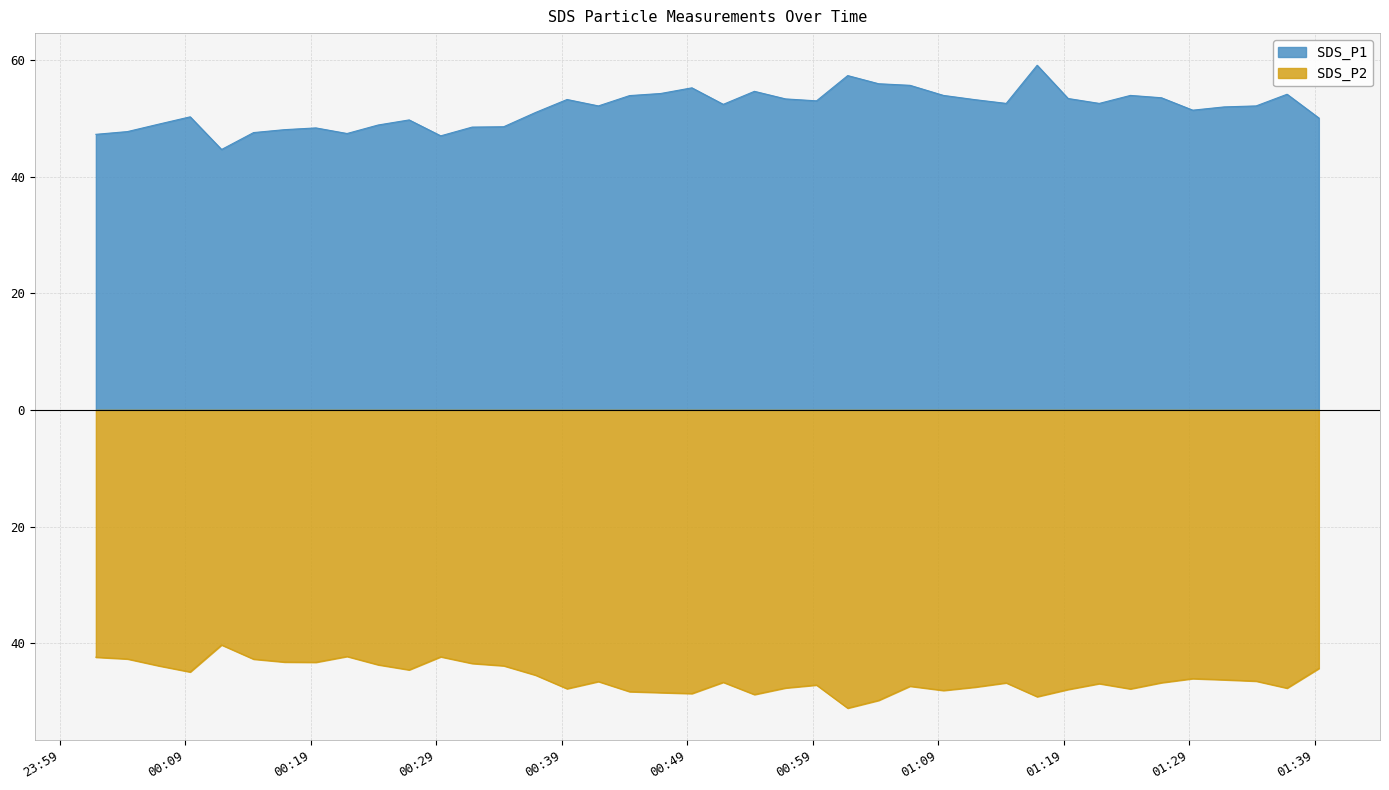

Does the chart display data point markers on the line(s)?

No